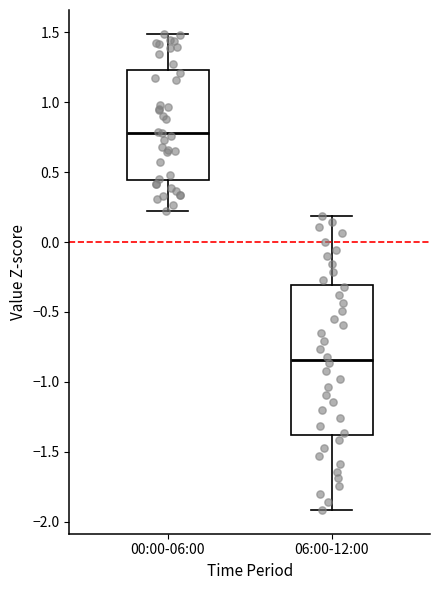

Which box's median line is the highest?

00:00-06:00